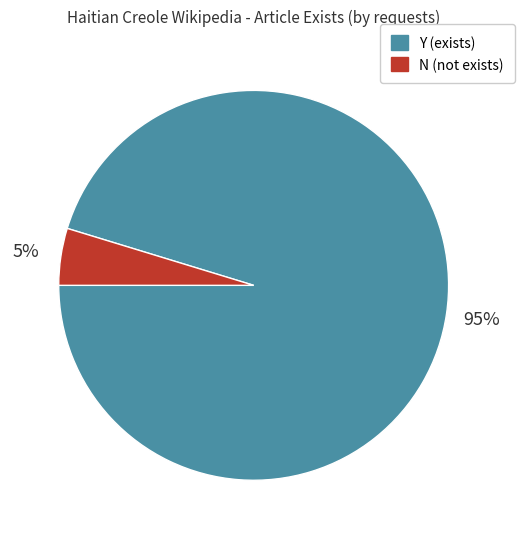

To the nearest percent, what is the combined percentage of Y and N?

100%